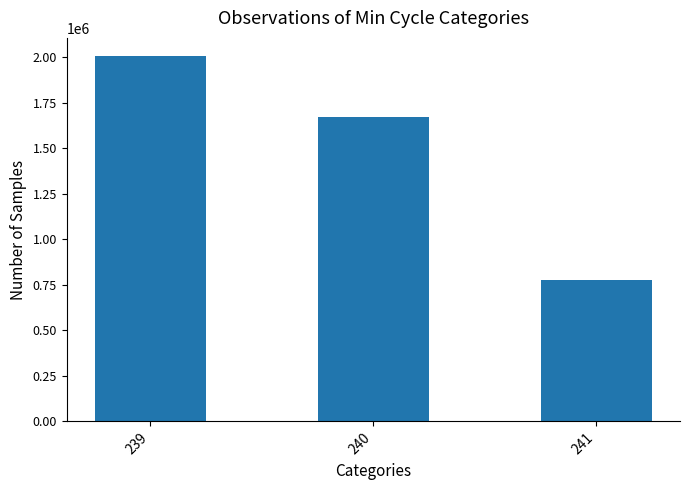

Count the number of data series in this chart.

1